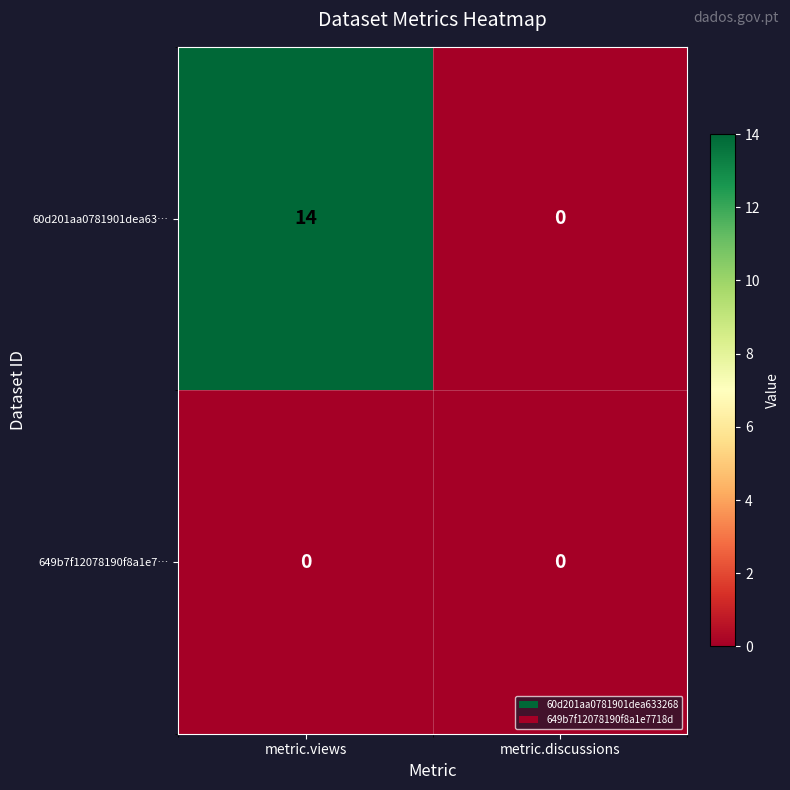

The value of 649b7f12078190f8a1e7… at metric.discussions is 0. True or false?

True